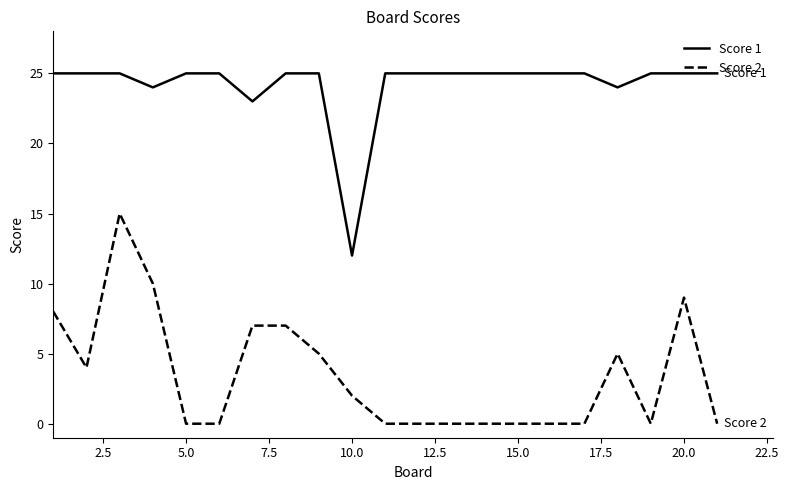

True or false: Score 1 and Score 2 intersect in this chart.

False